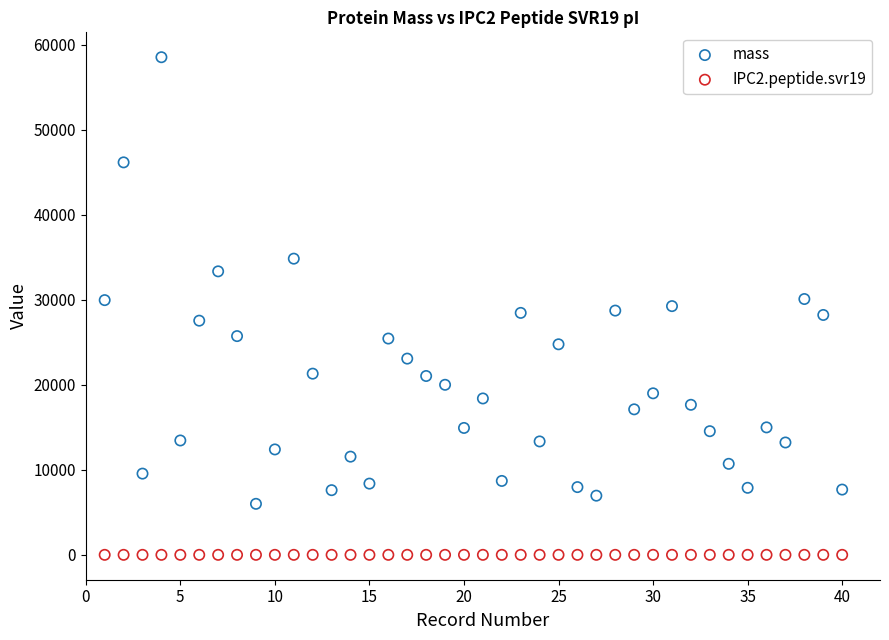

Which series contains the lowest Y value?

IPC2.peptide.svr19